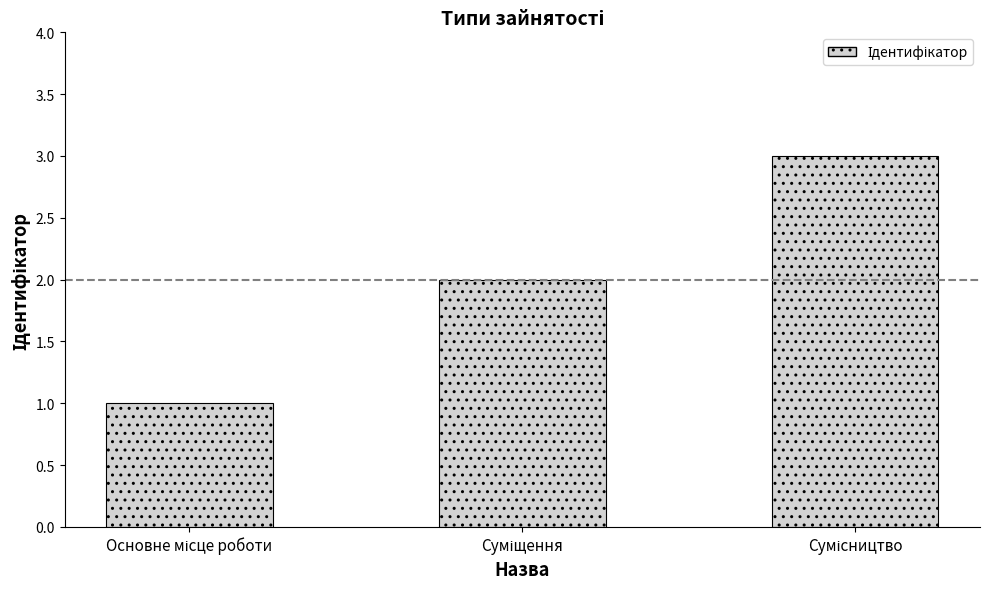

What is the sum of all values?

6